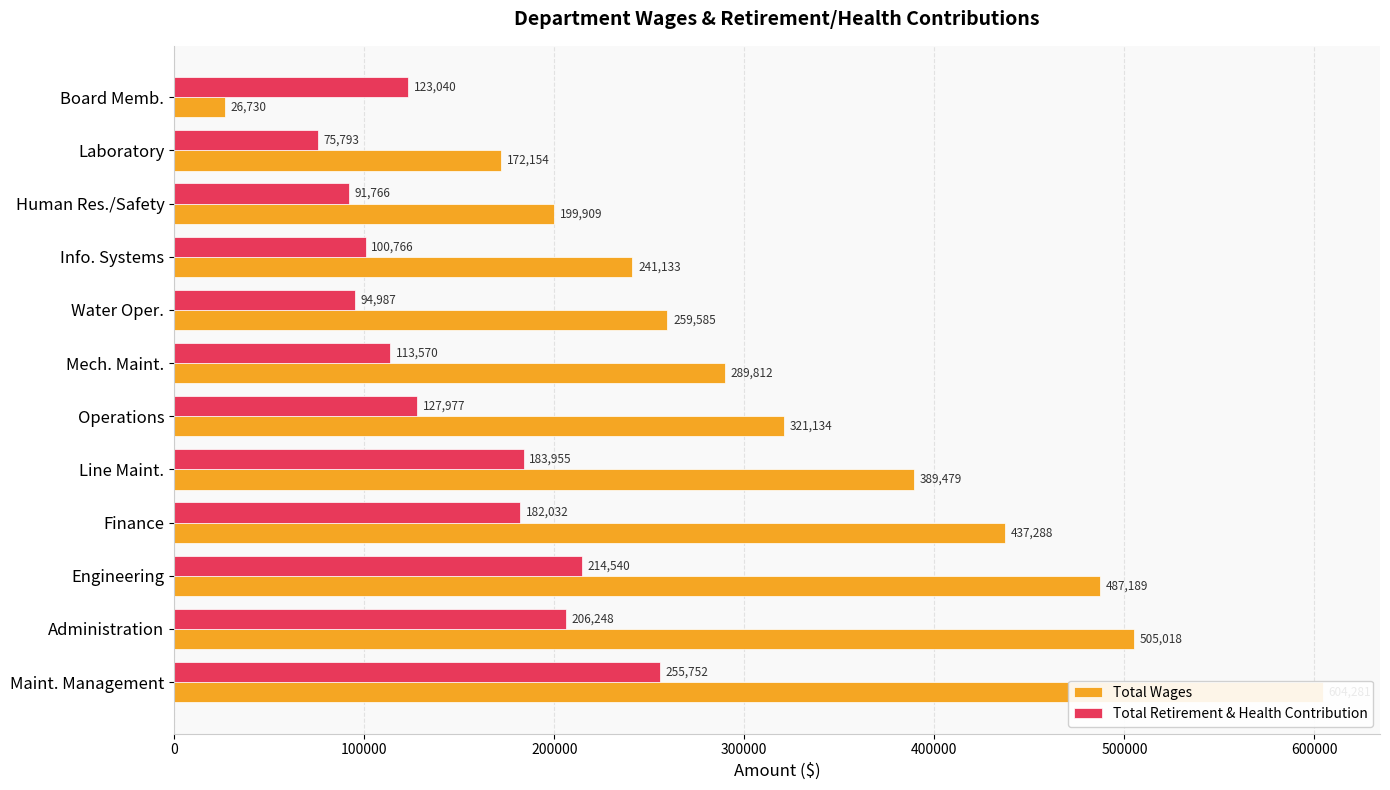

What is the average value of the Total Retirement & Health Contribution series?

147536